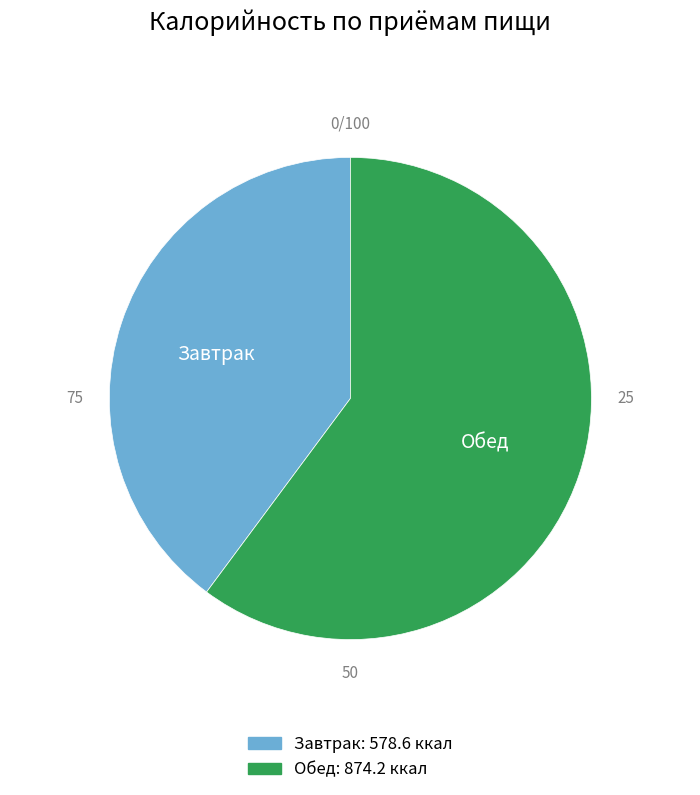

Which category has the smallest portion of the pie?

Завтрак